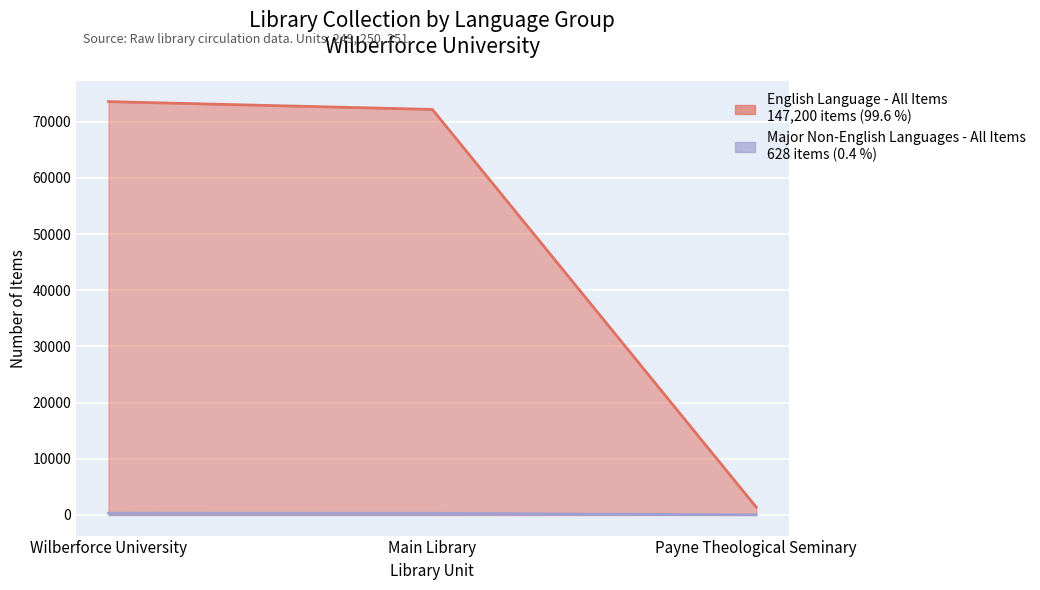

Which series has the largest range (max minus min)?

English Language - All Items